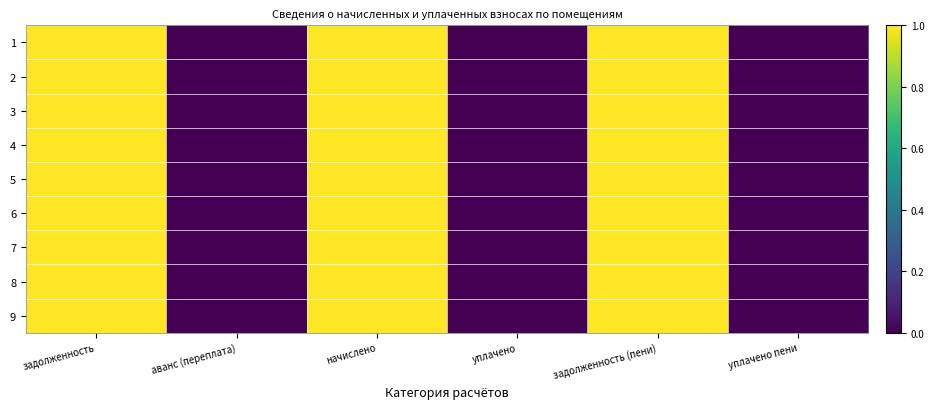

Between аванс (переплата) and задолженность, which is larger?

задолженность